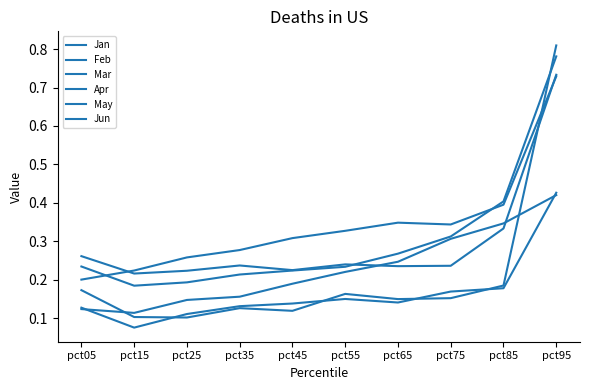

True or false: Feb and May intersect in this chart.

False